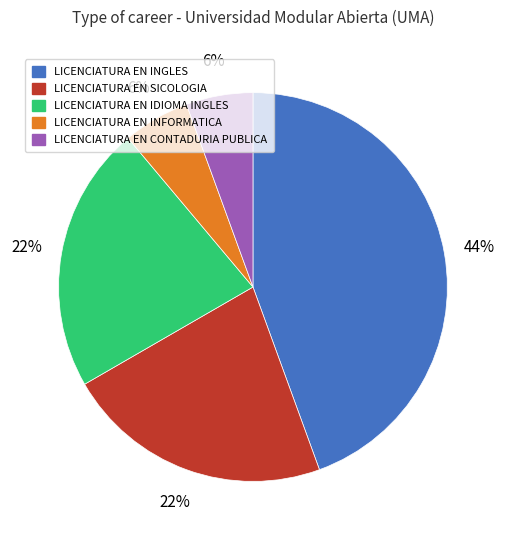

How many segments does this pie chart have?

5